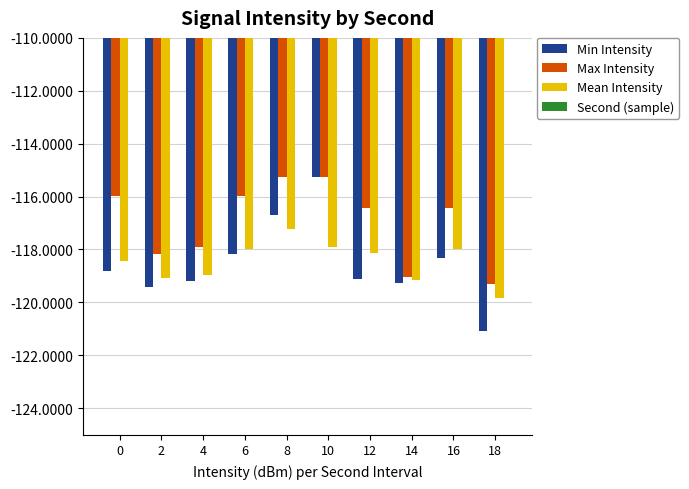

Between 16 and 8, which is larger?

8